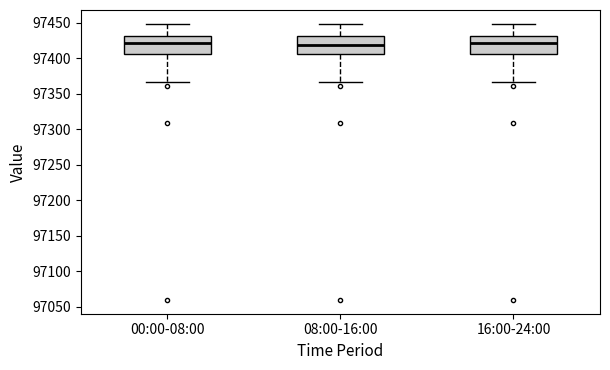

Reading left to right, read every box against the y-axis: the position of its median line, the range the box covers, and the ends of its whiskers. The values are not printed on the chart, so give them approximately, as read against the axis.

00:00-08:00: median 97420, box 97405 to 97430, whiskers 97365 to 97450
08:00-16:00: median 97420, box 97405 to 97430, whiskers 97365 to 97450
16:00-24:00: median 97420, box 97405 to 97430, whiskers 97365 to 97450